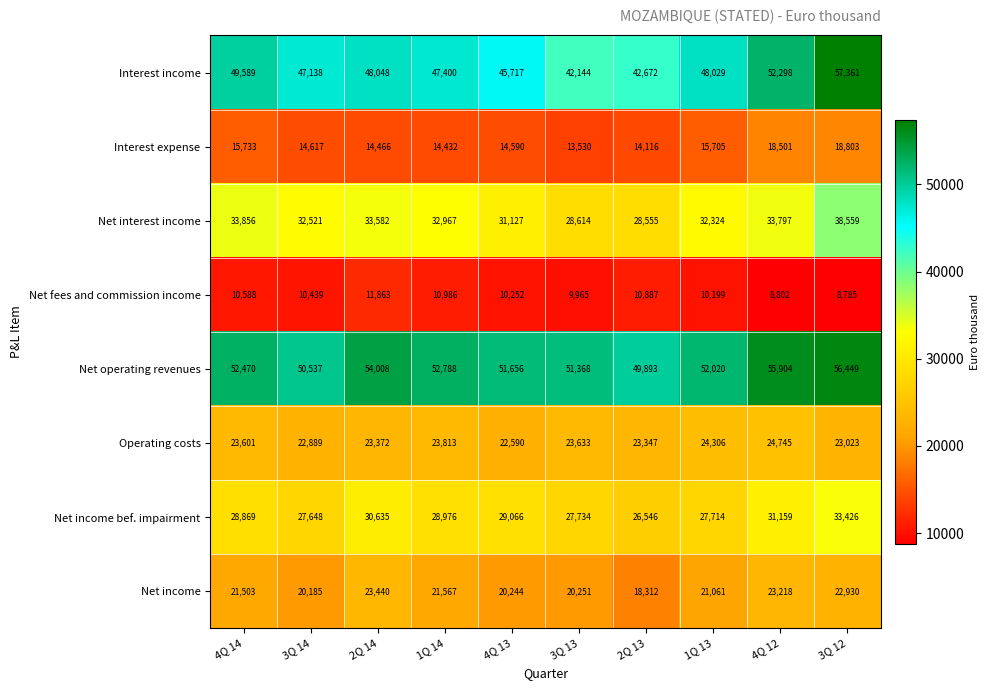

What is the greatest value displayed?

57361